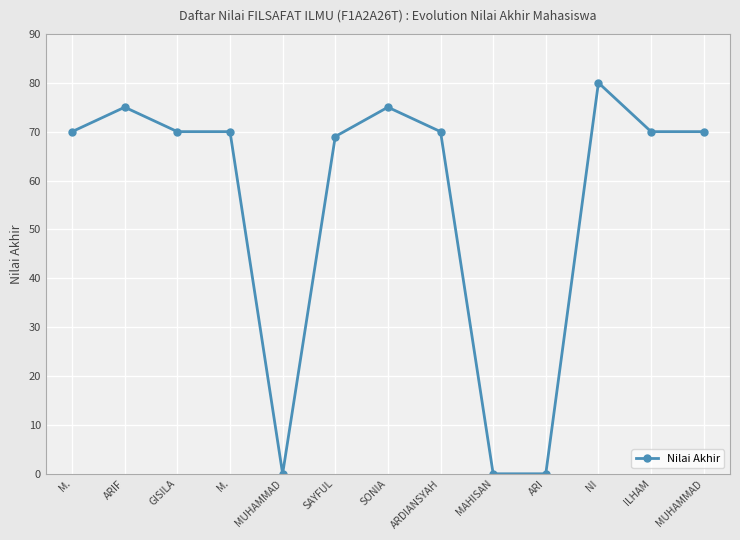

How many data points does each series have?

13